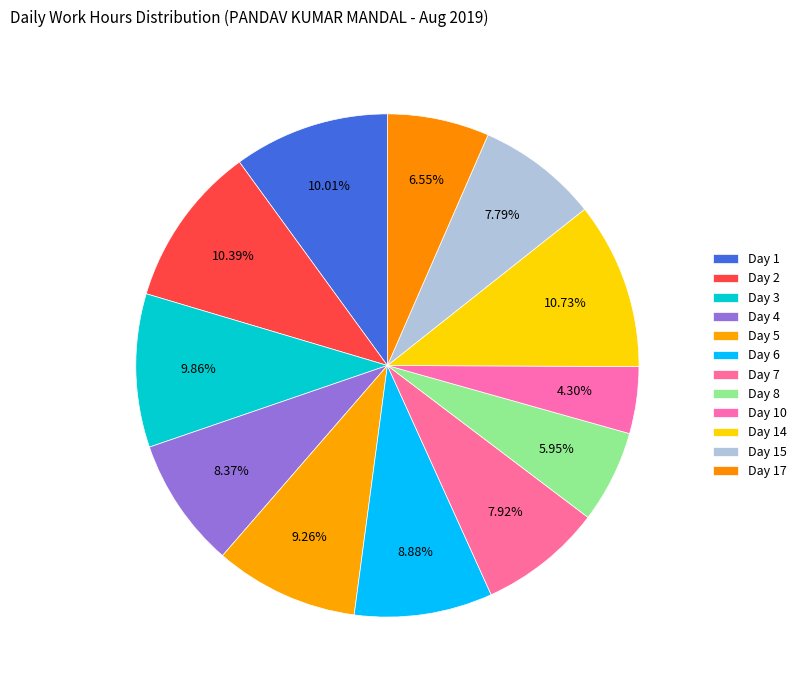

How many segments does this pie chart have?

12